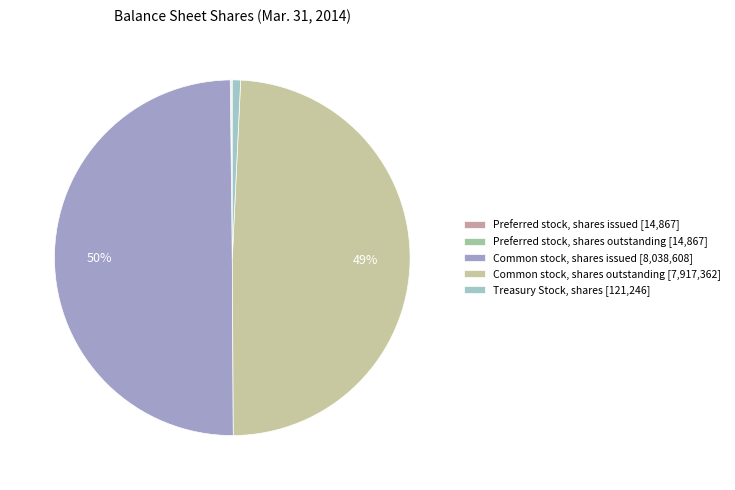

How many segments does this pie chart have?

5